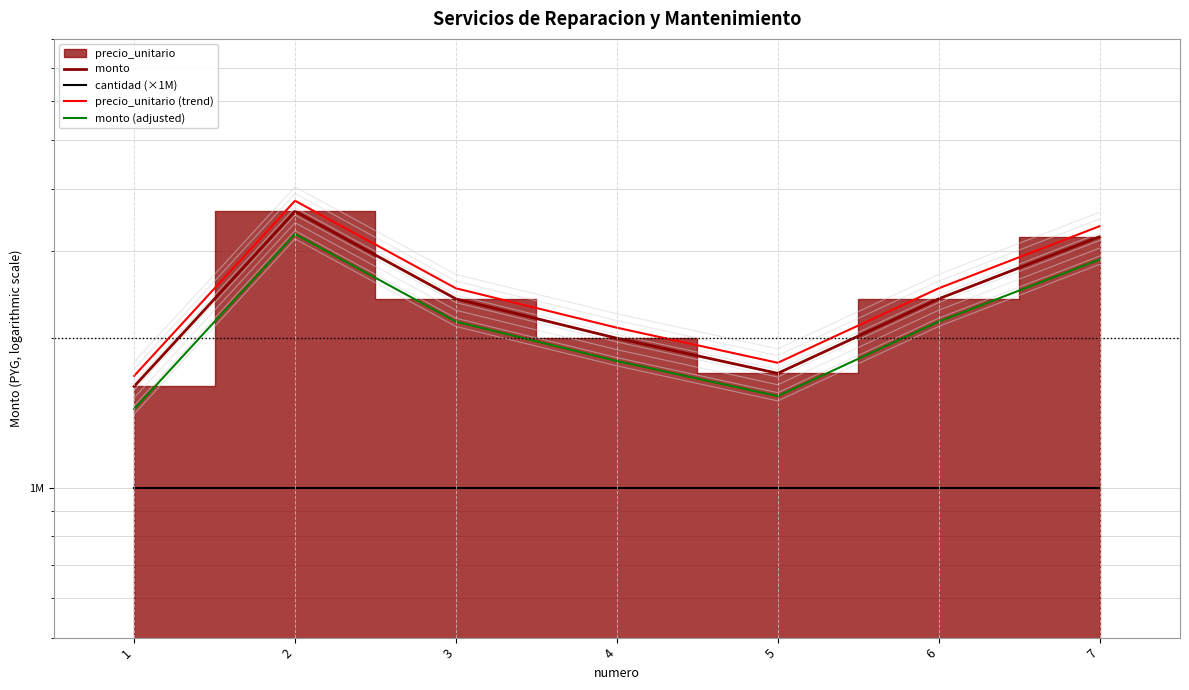

Which series has the largest total across all categories?

precio_unitario (trend)